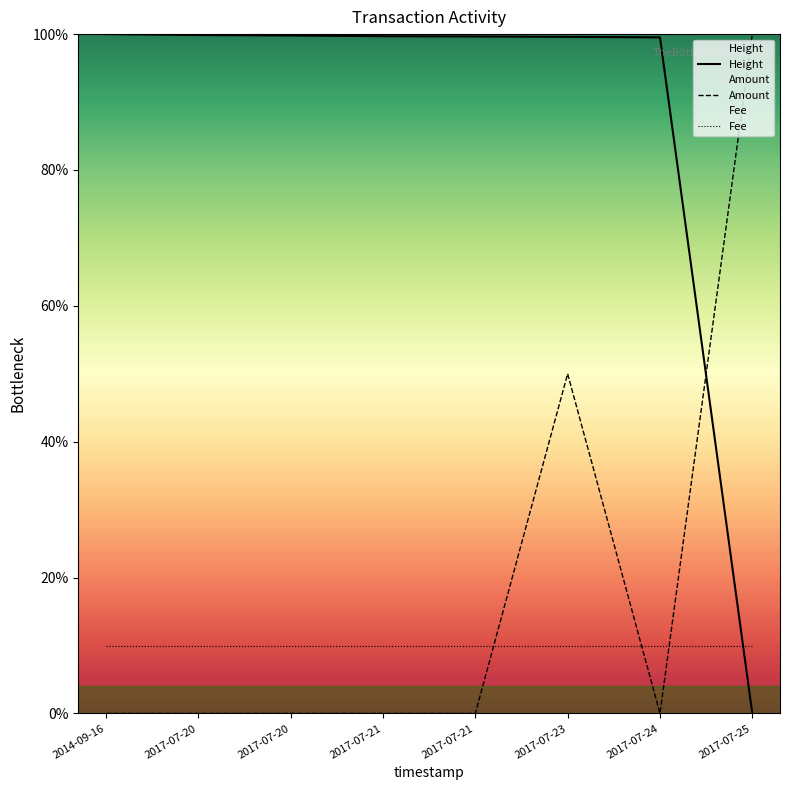

Is this an area chart (filled region under the line)?

No